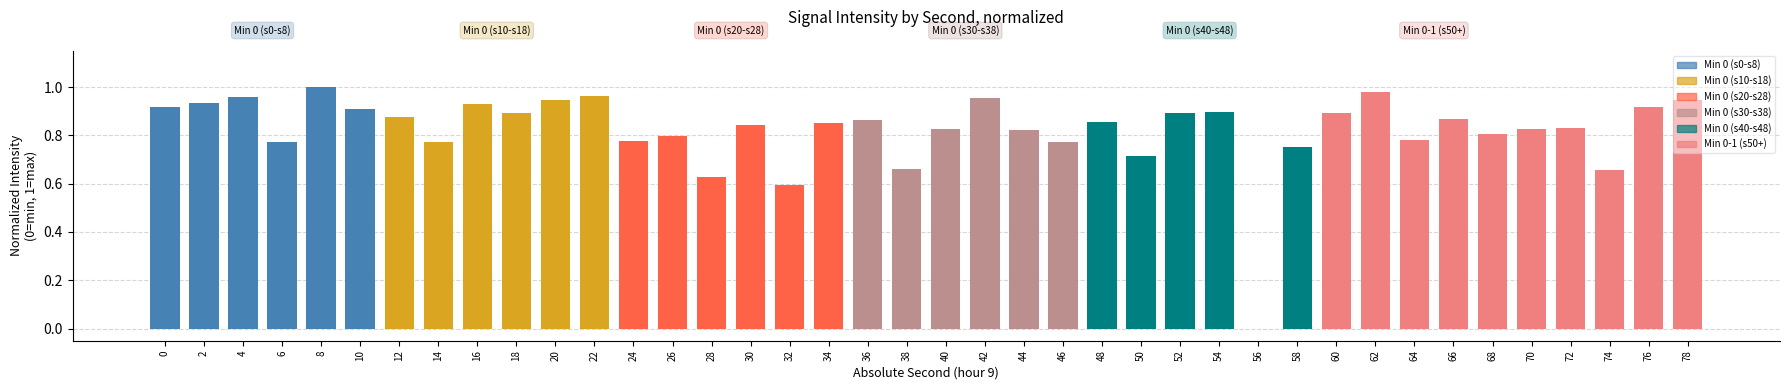

Which has a higher value, 8 or 40?

8